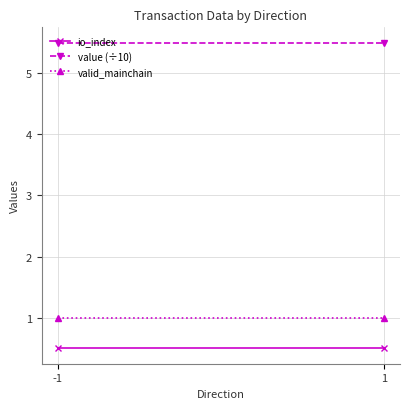

Which label corresponds to the largest value in the chart?

-1